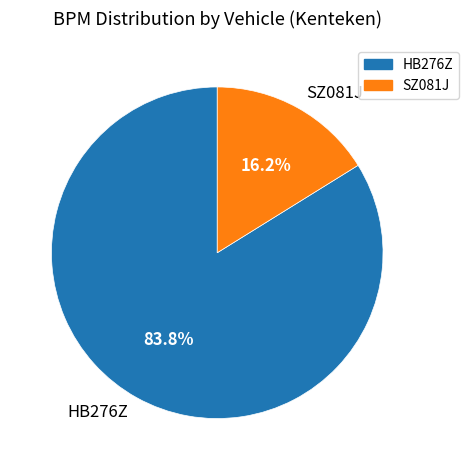

Which category has the biggest portion of the pie?

HB276Z